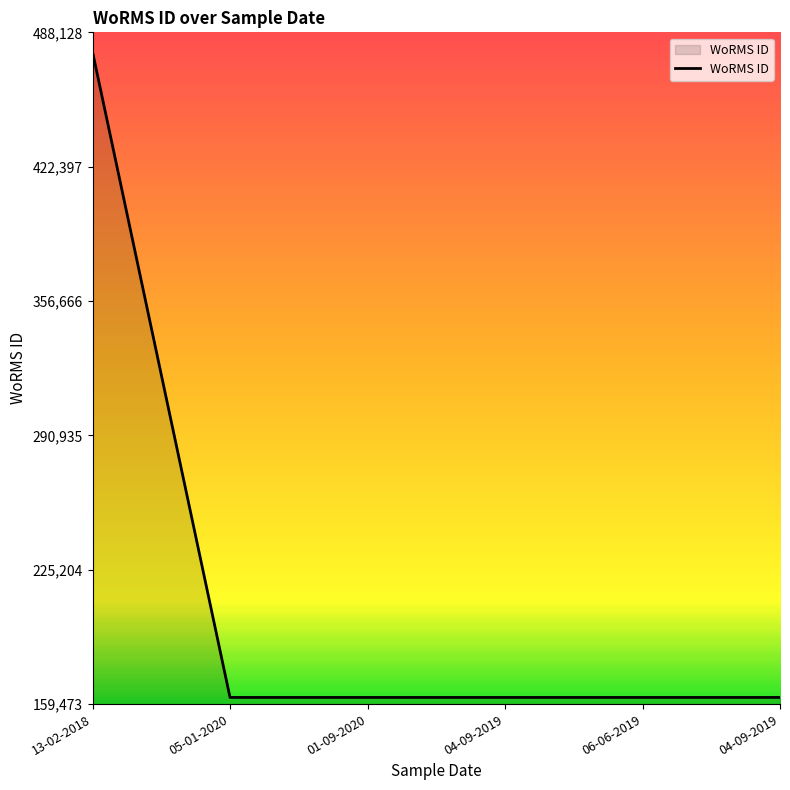

How many series are shown in this chart?

1